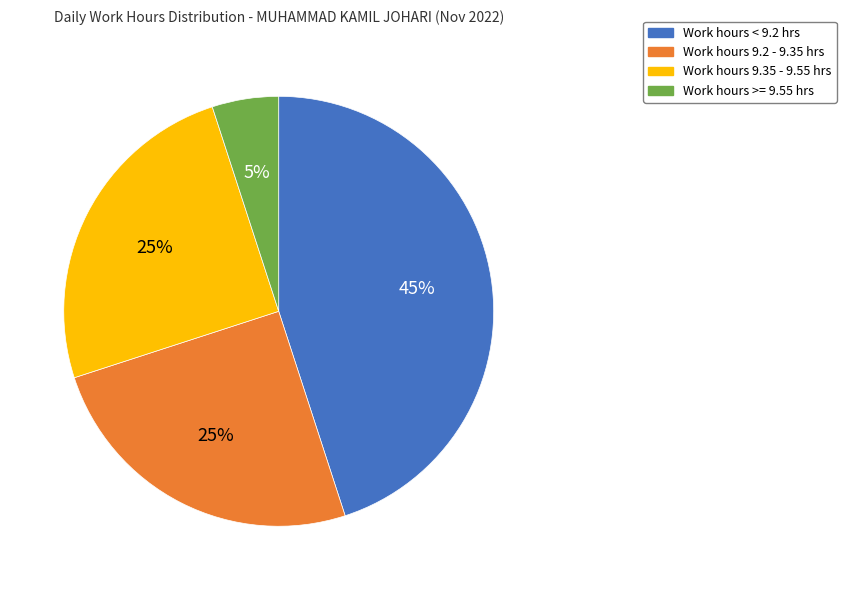

To the nearest percent, what is the difference between the largest and smallest slice percentages?

40%